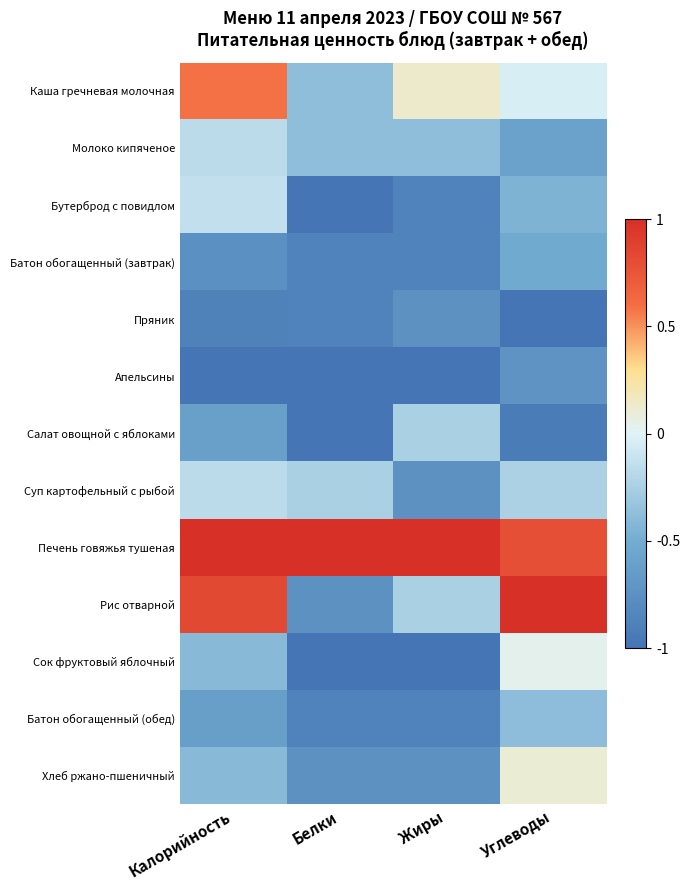

What is the spread (max minus min) of values at Углеводы?

2.0